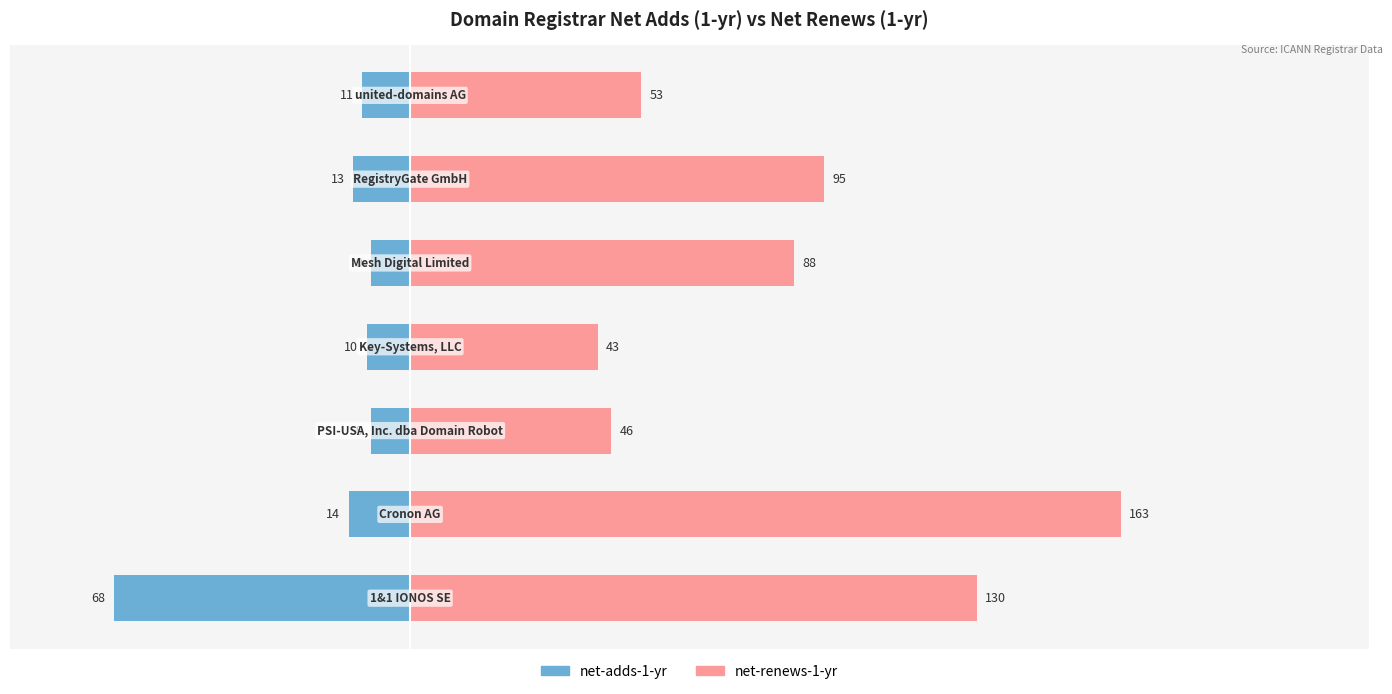

What is the value of the net-adds-1-yr bar at the 3rd from the left?

-9